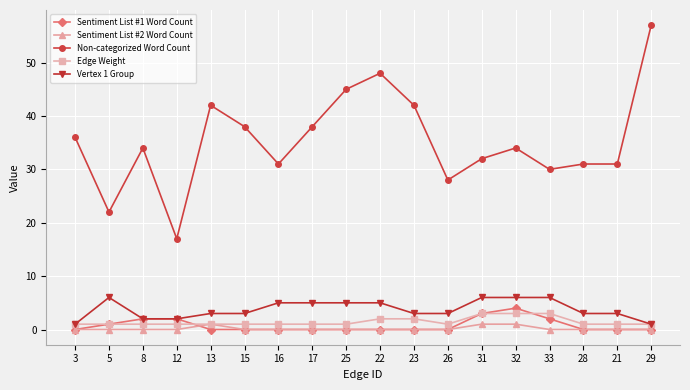

Count the number of data series in this chart.

5